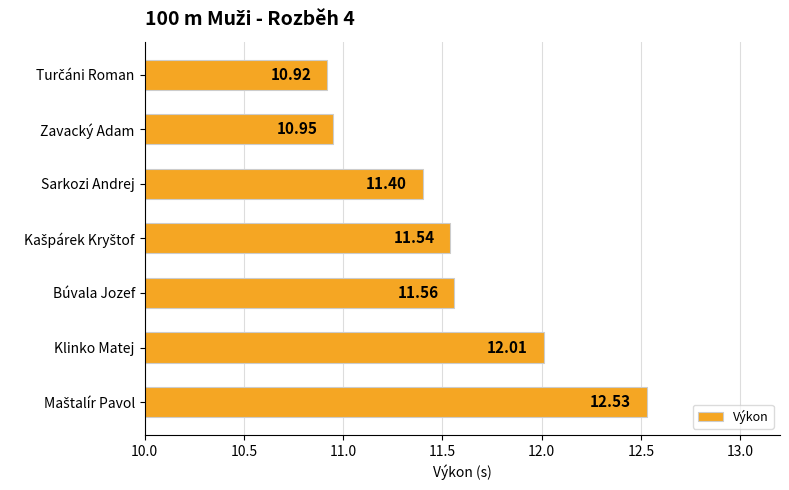

How many bars are there in total?

7